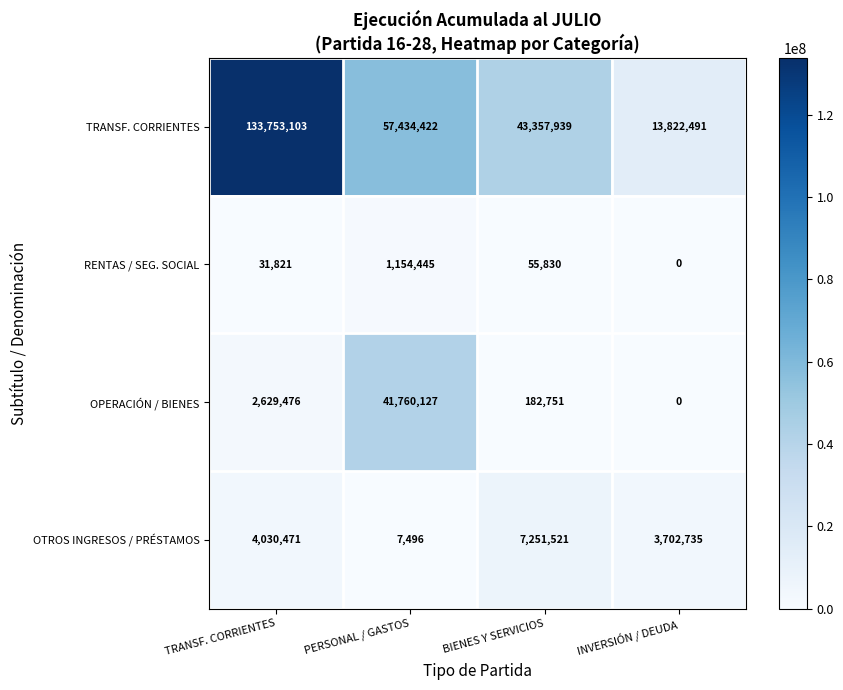

What is the difference between the maximum and minimum values in the RENTAS / SEG. SOCIAL series?

1154445